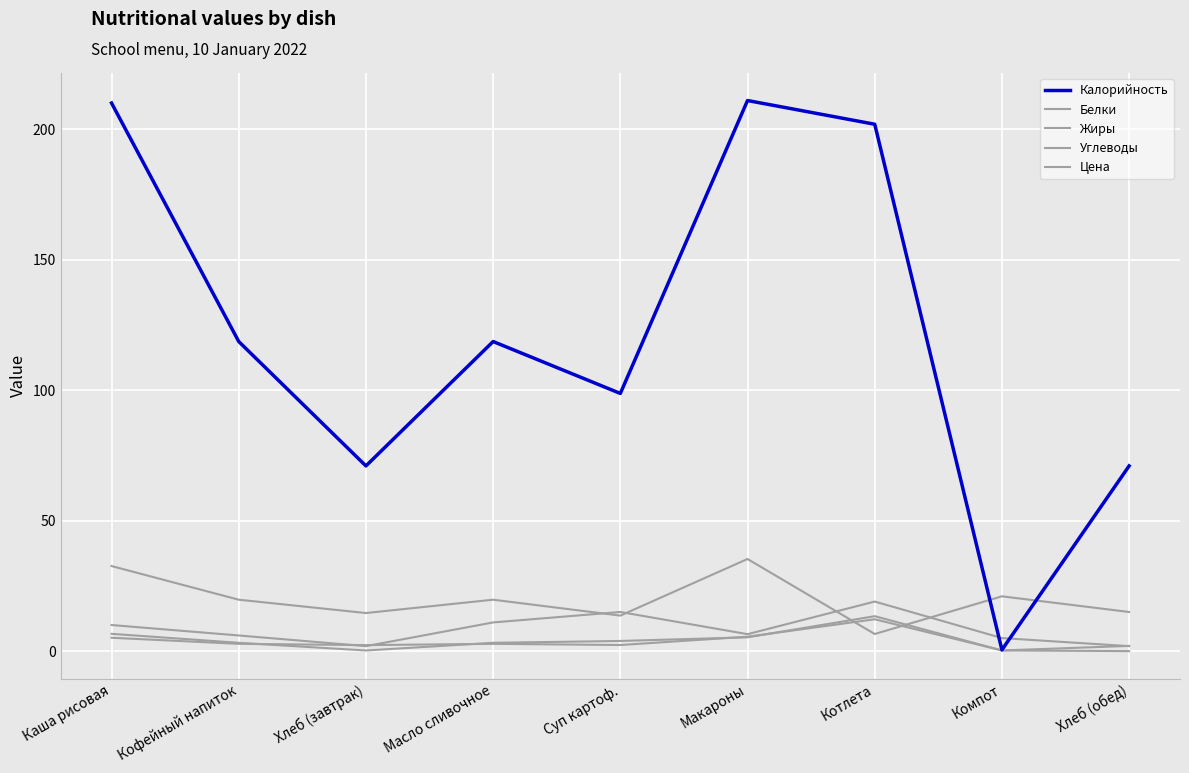

What is the difference between the highest and lowest values at Котлета?

195.4